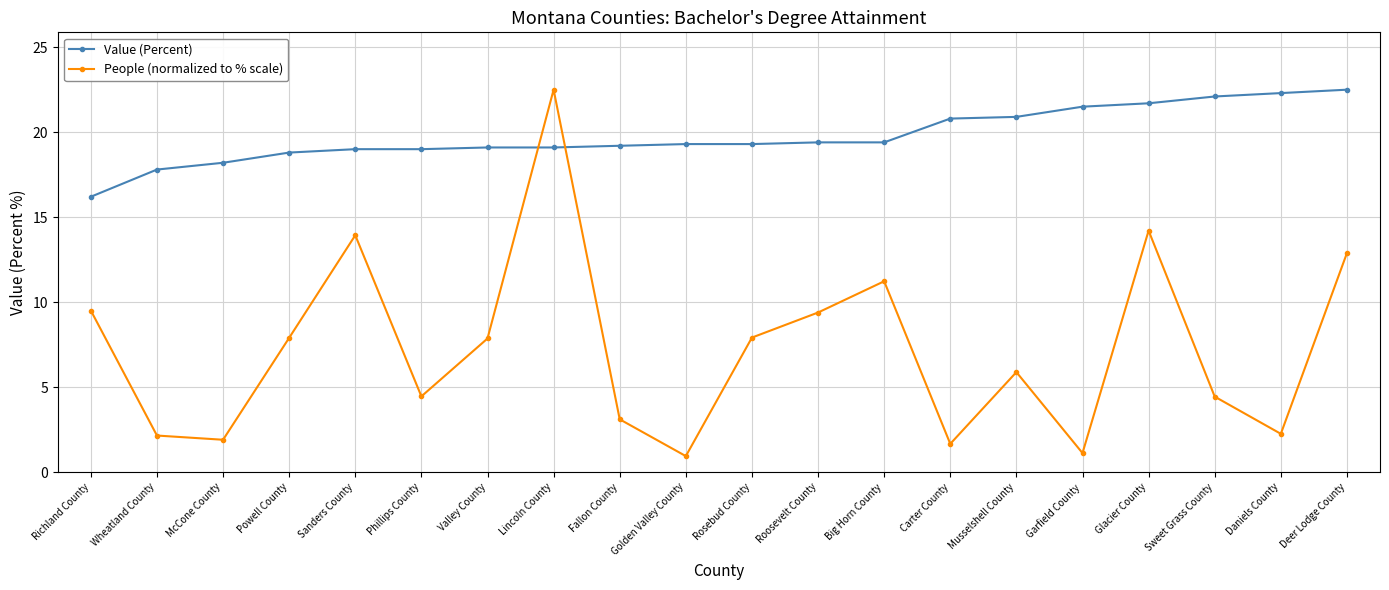

Which series has the widest spread of values?

People (normalized to % scale)